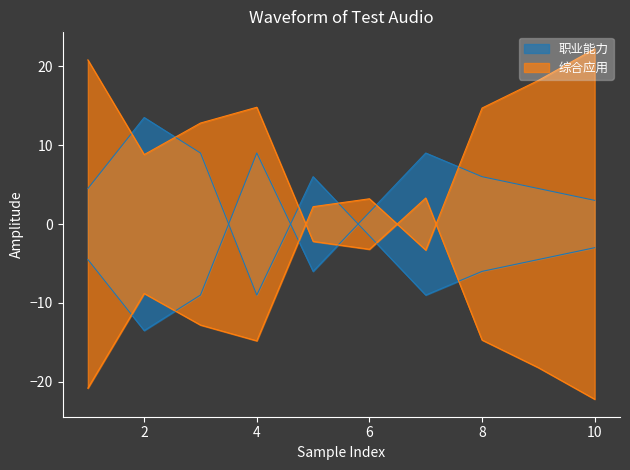

Where is the first local minimum for 综合应用?

2